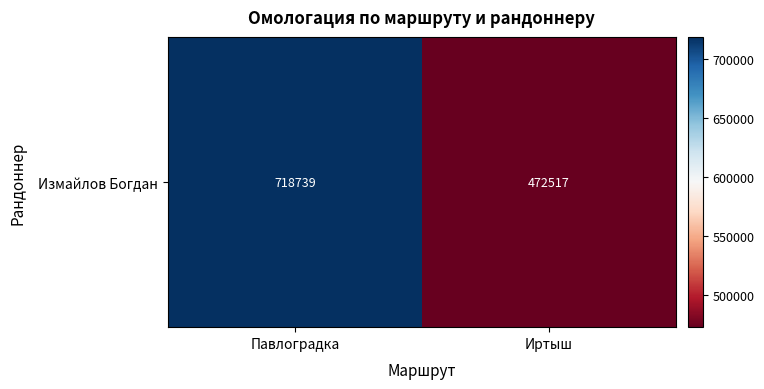

The chart shows a value of 1013680 at Павлоградка. True or false?

False